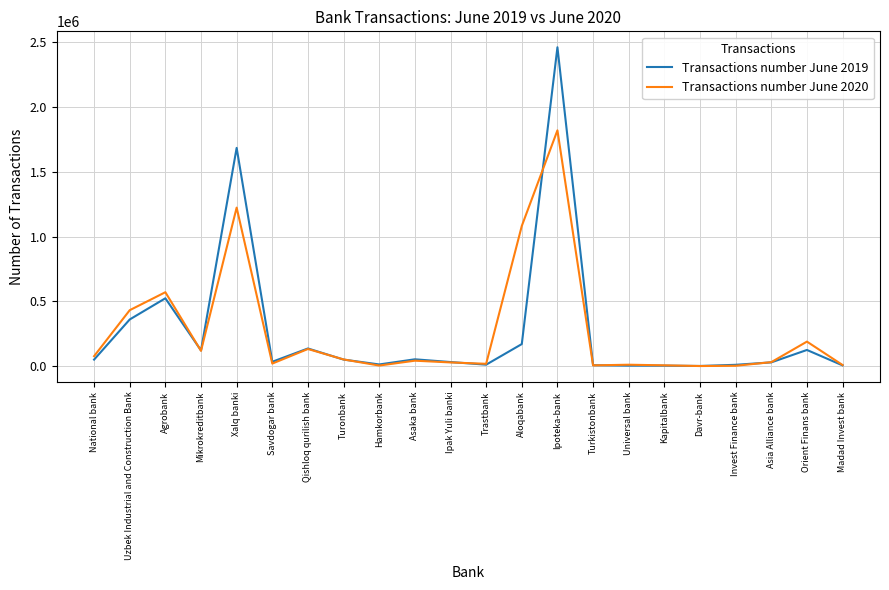

At which category is the sum across all series the highest?

Ipoteka-bank